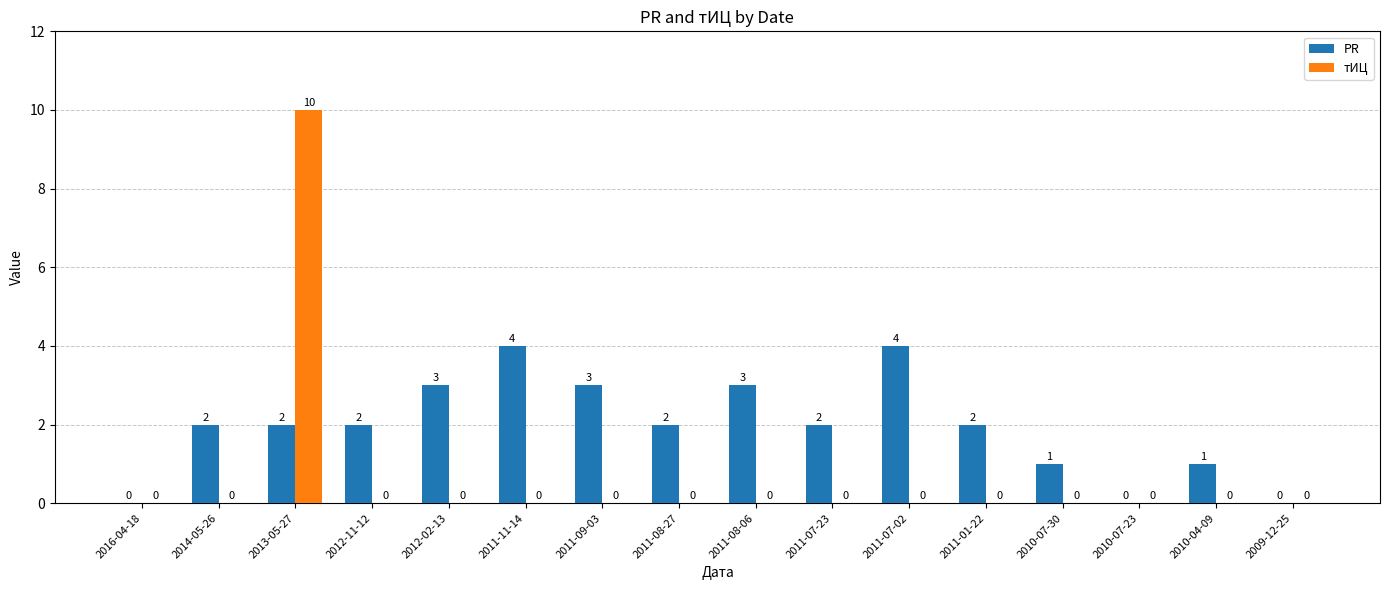

What is the sum of the PR values at 2009-12-25 and 2011-09-03?

3